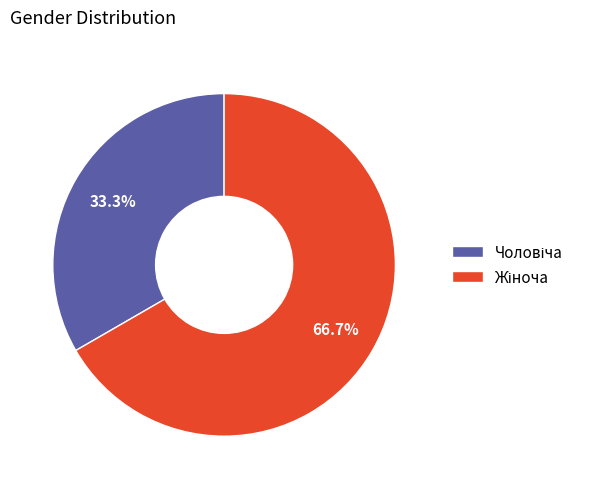

To the nearest percent, what is the difference between the largest and smallest slice percentages?

33%